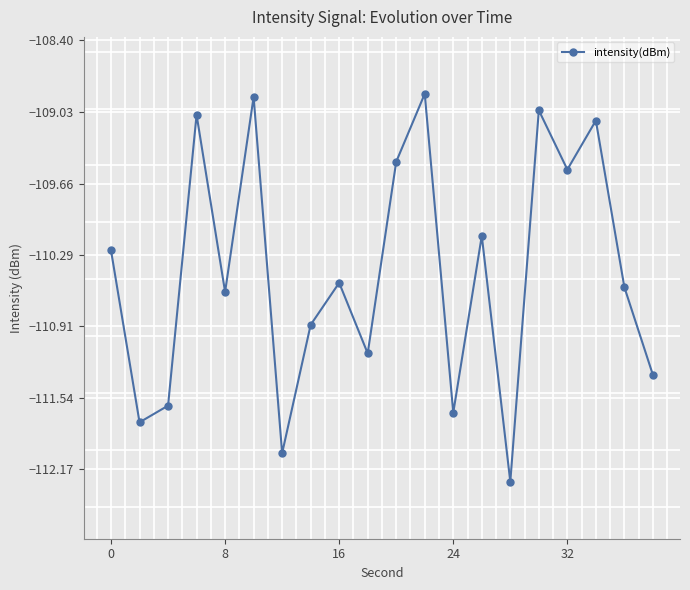

What is the sum of all values?

-2208.8